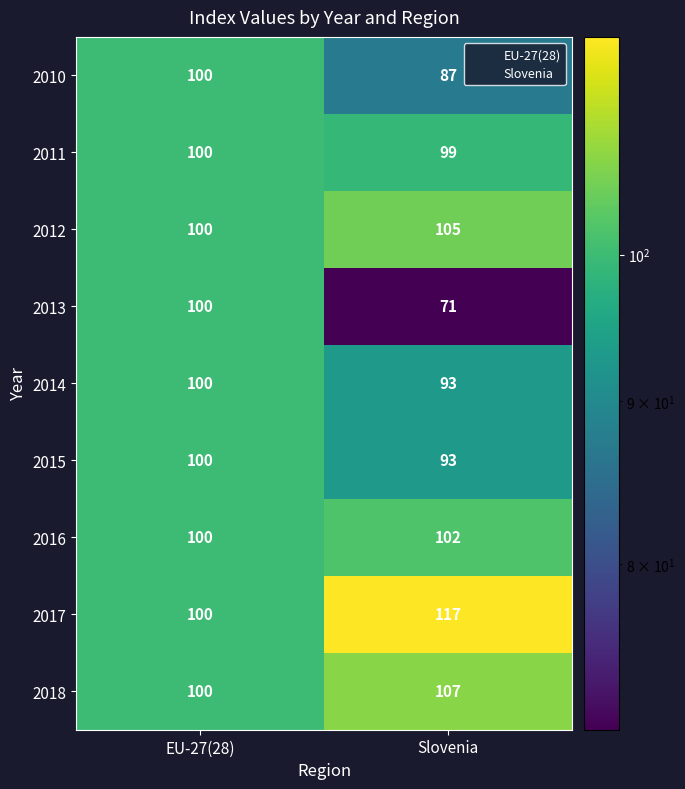

What is the sum of the 2014 values at EU-27(28) and Slovenia?

193